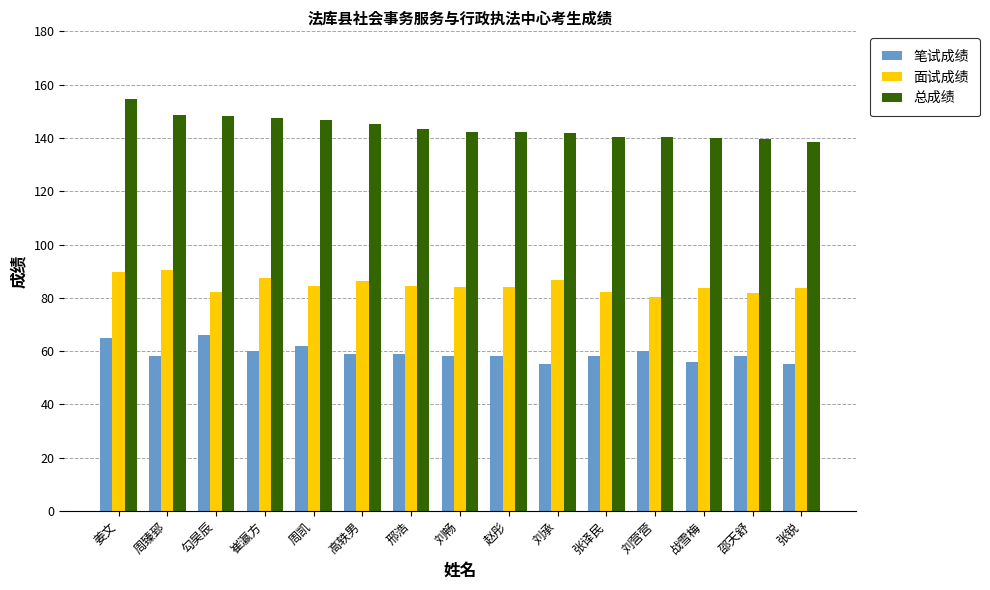

How many bars are there in total?

45